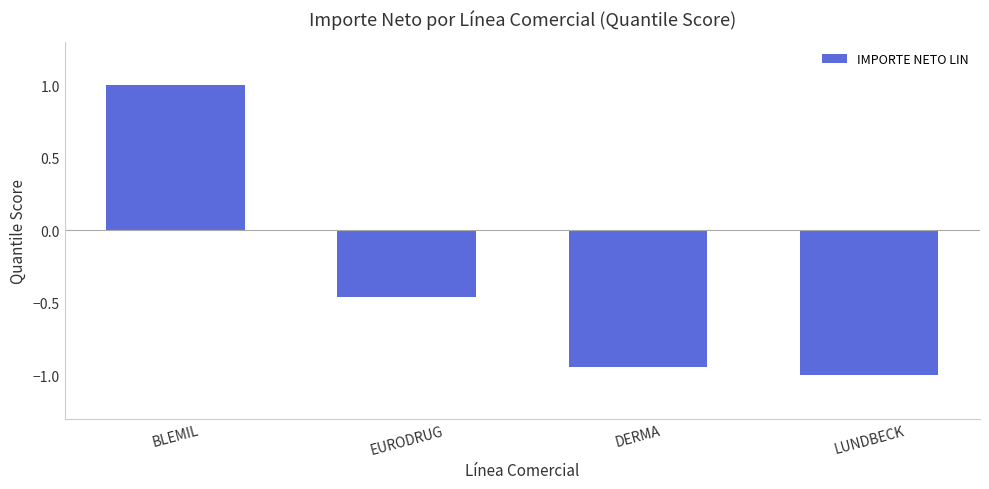

How many values are between 0 and 1?

1